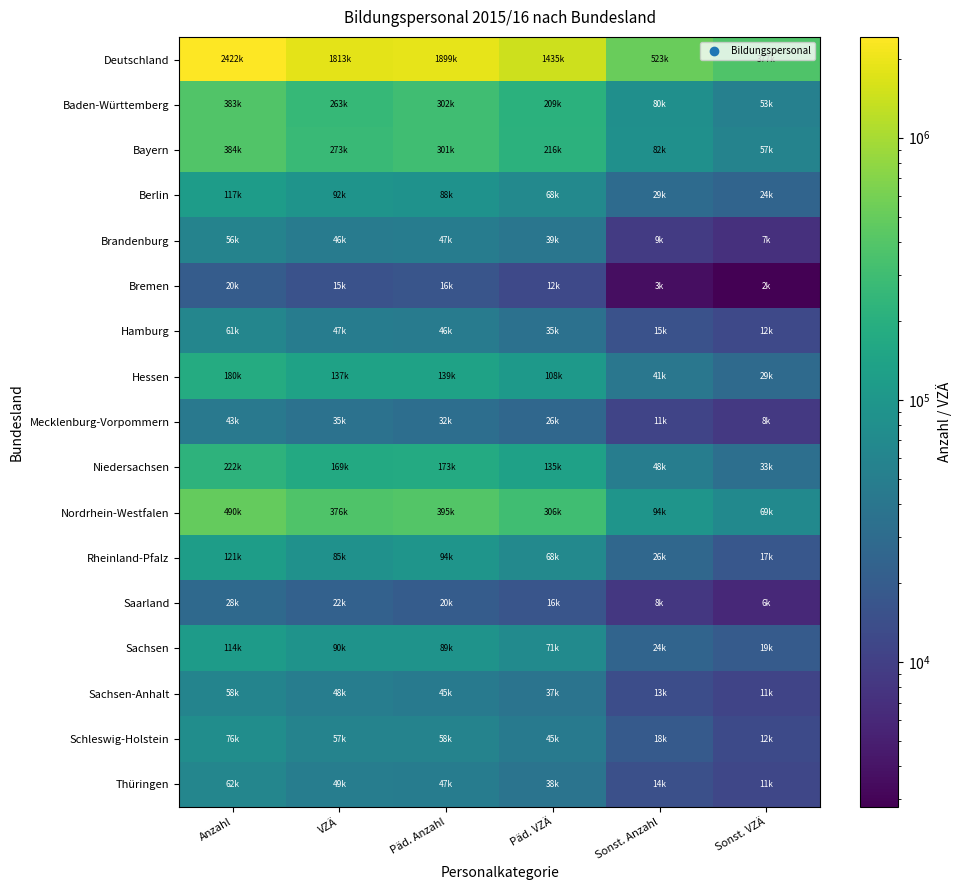

How many data points does each series have?

6